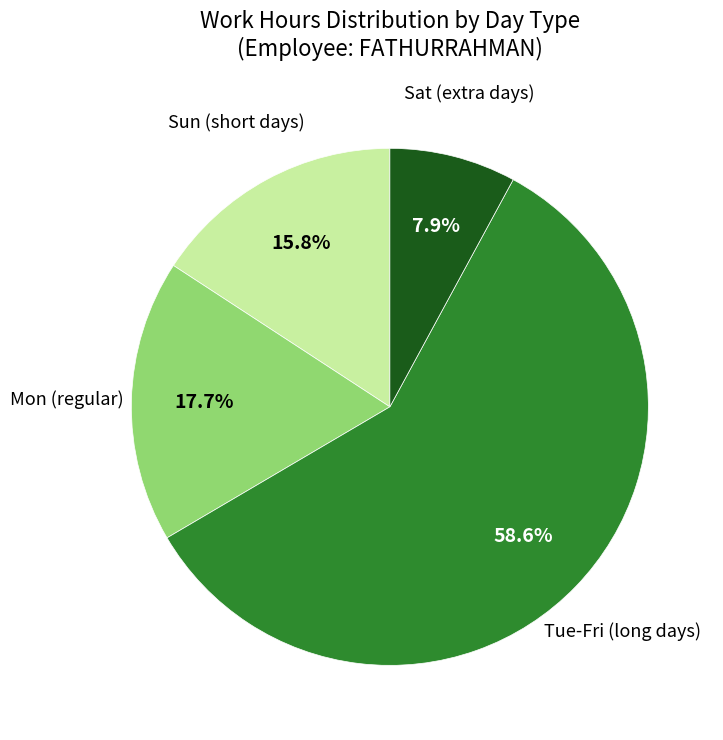

Is there any slice that represents more than half of the pie?

Yes